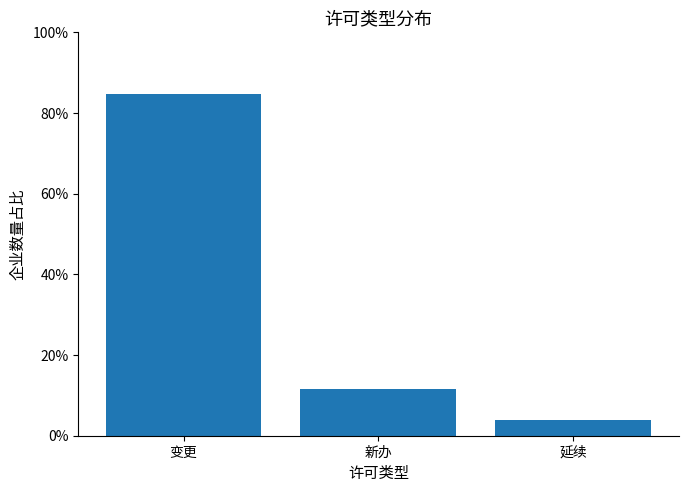

List the labels in order of value, largest first.

变更, 新办, 延续